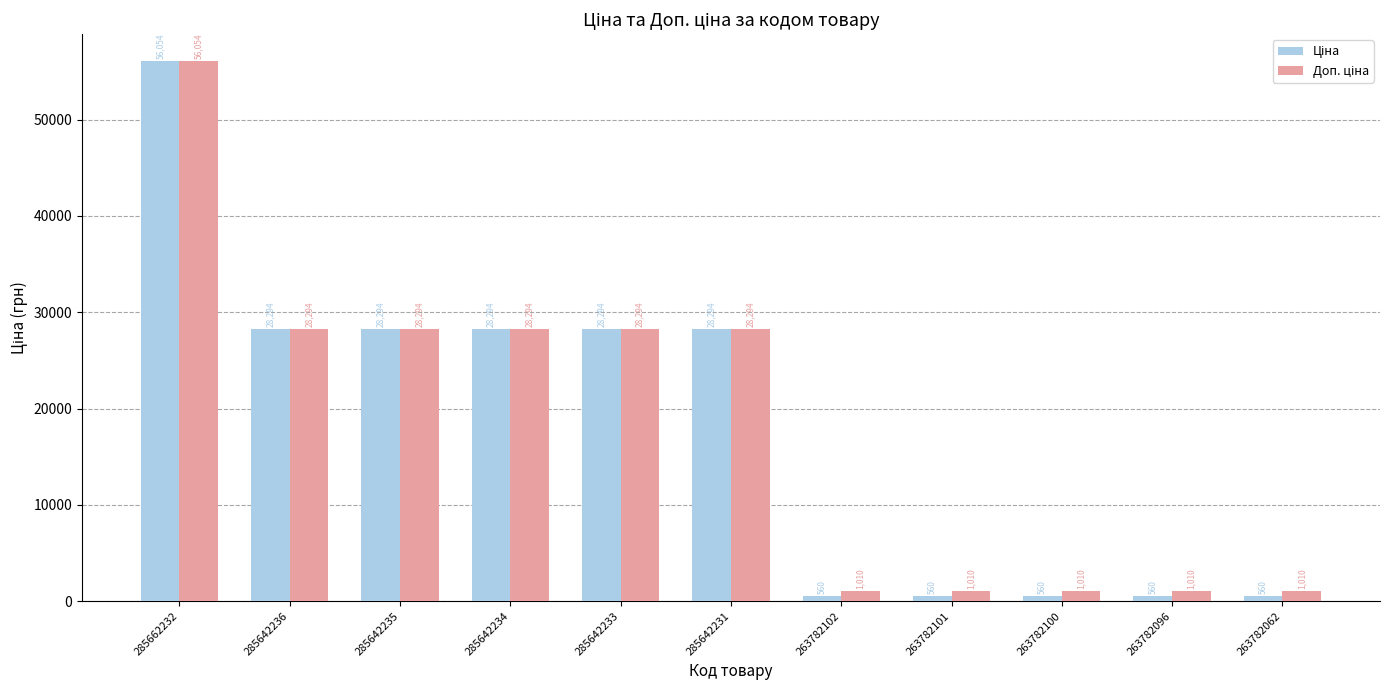

What is the minimum value shown in the chart?

559.9